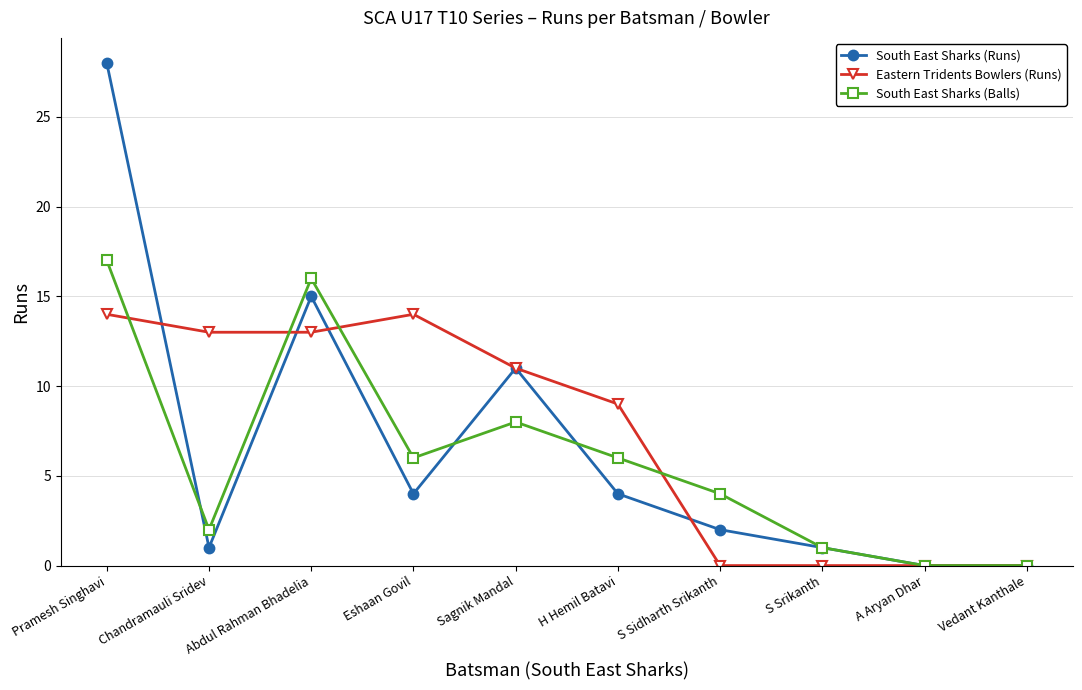

Reading left to right, transcribe all the data shown in this chart.

South East Sharks (Runs): 28	1	15	4	11	4	2	1	0	0
Eastern Tridents Bowlers (Runs): 14	13	13	14	11	9	0	0	0	0
South East Sharks (Balls): 17	2	16	6	8	6	4	1	0	0